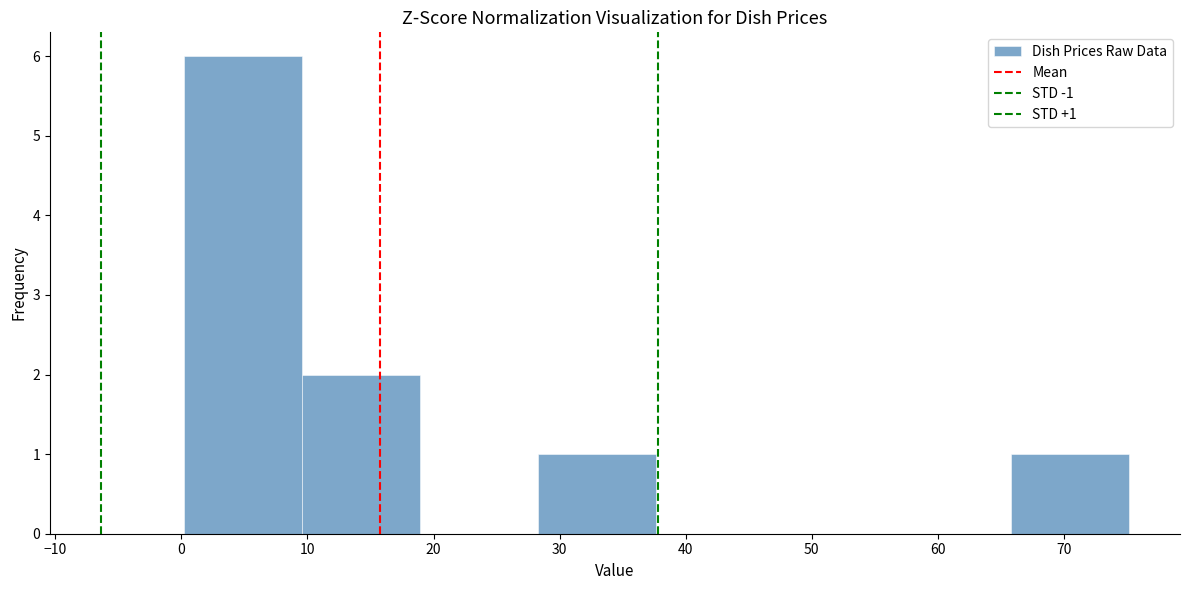

Over which range of the x-axis is the bar tallest?

0 to 10